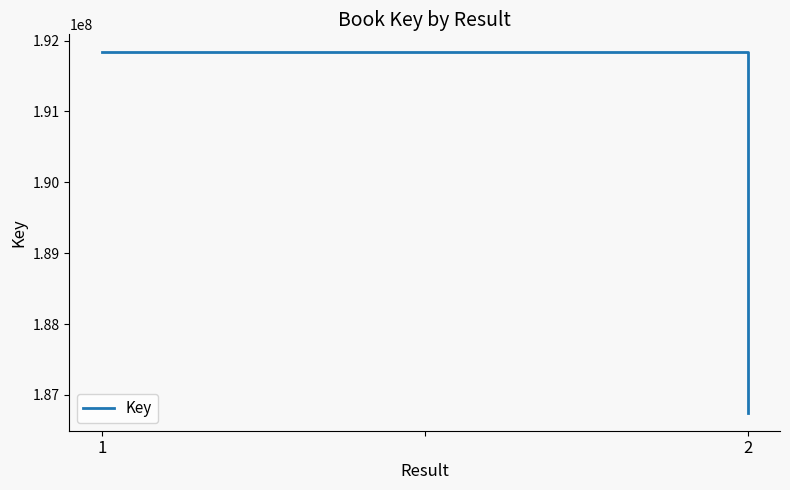

What is the difference between the maximum and minimum values?

5083823